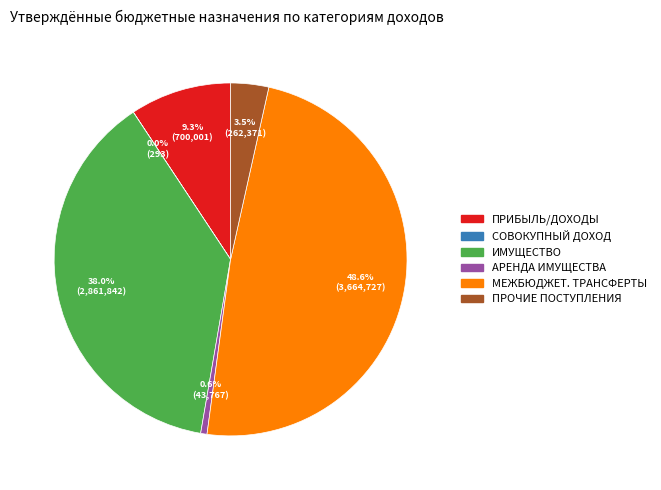

Is there any slice that represents more than half of the pie?

No